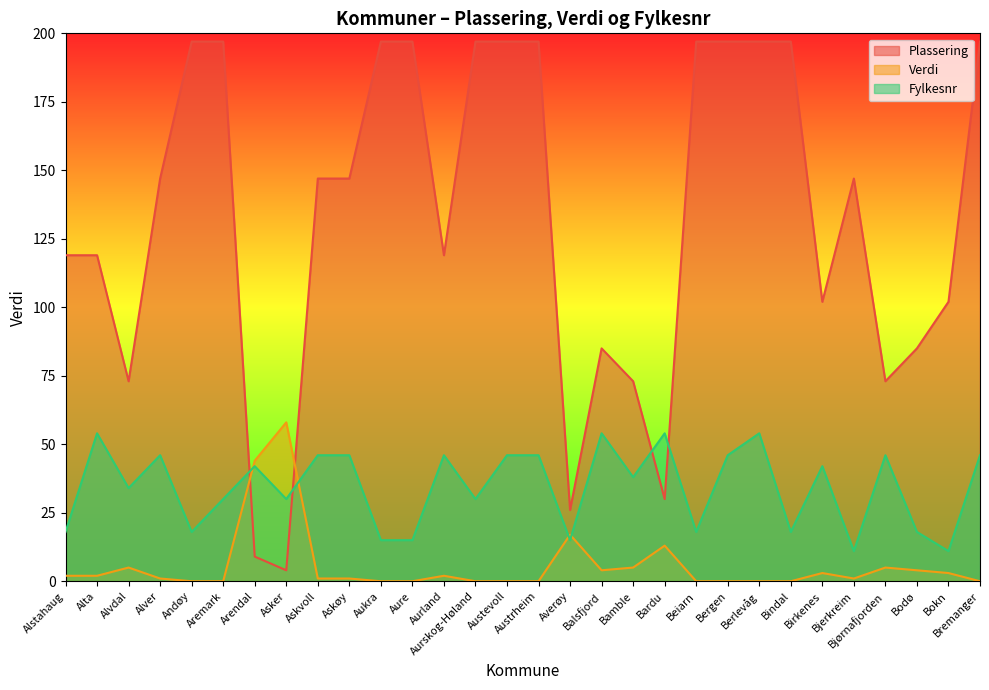

Between Asker and Bergen, which series saw the biggest shift?

Plassering